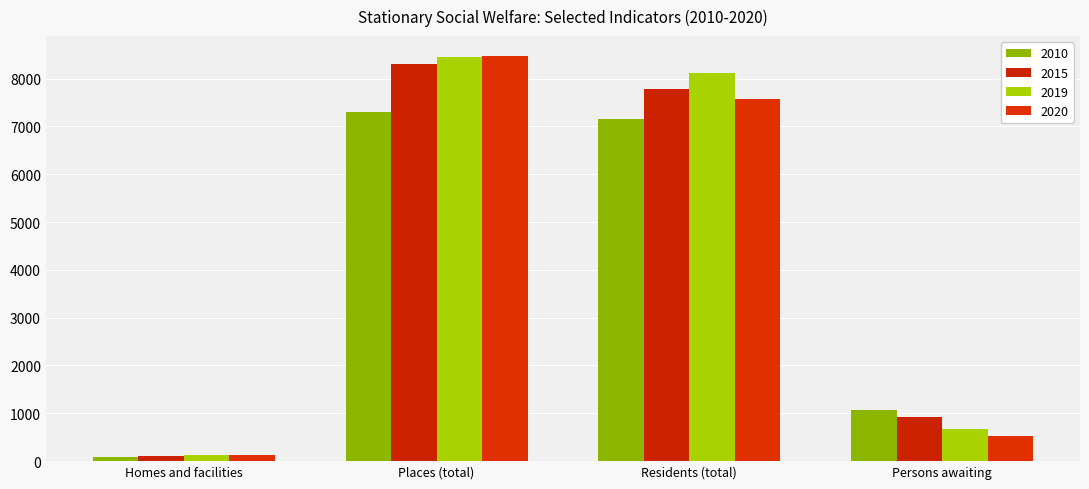

The 2010 series shows 10790 at Places (total). True or false?

False